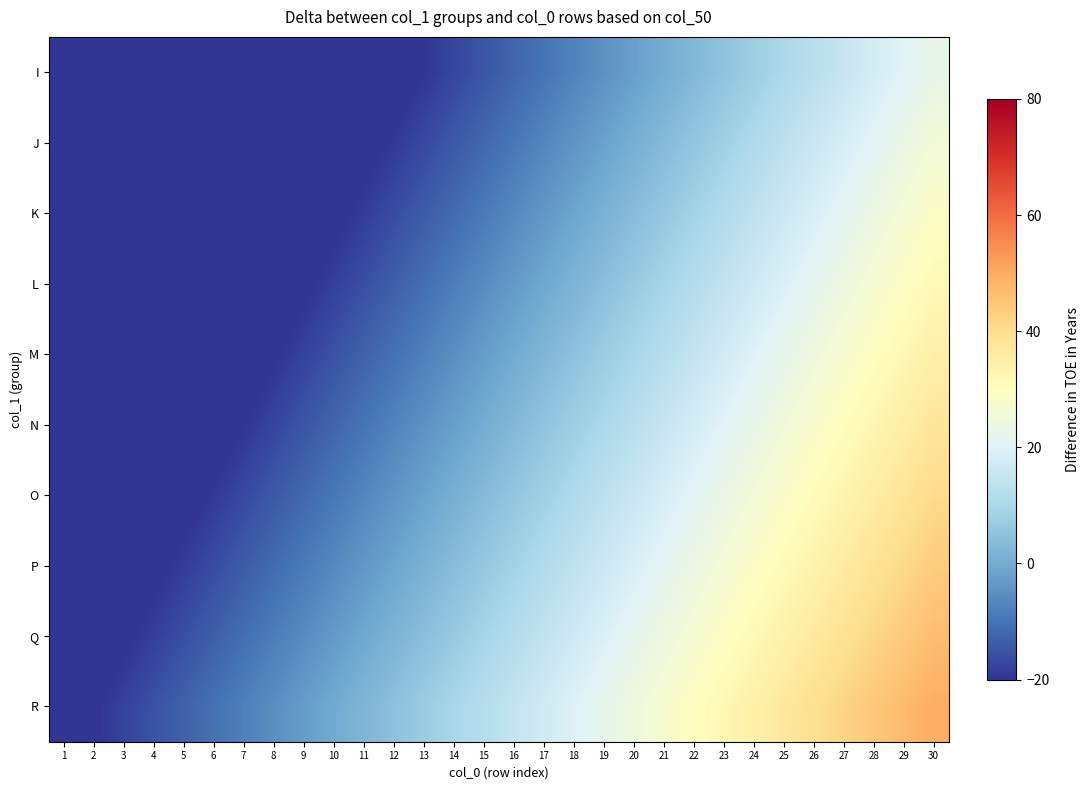

Reading left to right, list all the values displayed in this chart.

I: 1=-49.8	2=-47.2	3=-44.8	4=-42.2	5=-39.8	6=-37.2	7=-34.8	8=-32.2	9=-29.8	10=-27.2	11=-24.8	12=-22.2	13=-19.8	14=-17.2	15=-14.8	16=-12.2	17=-9.8	18=-7.2	19=-4.8	20=-2.2	21=0.2	22=2.8	23=5.2	24=7.8	25=10.2	26=12.8	27=15.2	28=17.8	29=20.2	30=22.8
J: 1=-46.8	2=-44.2	3=-41.8	4=-39.2	5=-36.8	6=-34.2	7=-31.8	8=-29.2	9=-26.8	10=-24.2	11=-21.8	12=-19.2	13=-16.8	14=-14.2	15=-11.8	16=-9.2	17=-6.8	18=-4.2	19=-1.8	20=0.8	21=3.2	22=5.8	23=8.2	24=10.8	25=13.2	26=15.8	27=18.2	28=20.8	29=23.2	30=25.8
K: 1=-43.8	2=-41.2	3=-38.8	4=-36.2	5=-33.8	6=-31.2	7=-28.8	8=-26.2	9=-23.8	10=-21.2	11=-18.8	12=-16.2	13=-13.8	14=-11.2	15=-8.8	16=-6.2	17=-3.8	18=-1.2	19=1.2	20=3.8	21=6.2	22=8.8	23=11.2	24=13.8	25=16.2	26=18.8	27=21.2	28=23.8	29=26.2	30=28.8
L: 1=-40.8	2=-38.2	3=-35.8	4=-33.2	5=-30.8	6=-28.2	7=-25.8	8=-23.2	9=-20.8	10=-18.2	11=-15.8	12=-13.2	13=-10.8	14=-8.2	15=-5.8	16=-3.2	17=-0.8	18=1.8	19=4.2	20=6.8	21=9.2	22=11.8	23=14.2	24=16.8	25=19.2	26=21.8	27=24.2	28=26.8	29=29.2	30=31.8
M: 1=-37.8	2=-35.2	3=-32.8	4=-30.2	5=-27.8	6=-25.2	7=-22.8	8=-20.2	9=-17.8	10=-15.2	11=-12.8	12=-10.2	13=-7.8	14=-5.2	15=-2.8	16=-0.2	17=2.2	18=4.8	19=7.2	20=9.8	21=12.2	22=14.8	23=17.2	24=19.8	25=22.2	26=24.8	27=27.2	28=29.8	29=32.2	30=34.8
N: 1=-34.8	2=-32.2	3=-29.8	4=-27.2	5=-24.8	6=-22.2	7=-19.8	8=-17.2	9=-14.8	10=-12.2	11=-9.8	12=-7.2	13=-4.8	14=-2.2	15=0.2	16=2.8	17=5.2	18=7.8	19=10.2	20=12.8	21=15.2	22=17.8	23=20.2	24=22.8	25=25.2	26=27.8	27=30.2	28=32.8	29=35.2	30=37.8
O: 1=-31.8	2=-29.2	3=-26.8	4=-24.2	5=-21.8	6=-19.2	7=-16.8	8=-14.2	9=-11.8	10=-9.2	11=-6.8	12=-4.2	13=-1.8	14=0.8	15=3.2	16=5.8	17=8.2	18=10.8	19=13.2	20=15.8	21=18.2	22=20.8	23=23.2	24=25.8	25=28.2	26=30.8	27=33.2	28=35.8	29=38.2	30=40.8
P: 1=-28.8	2=-26.2	3=-23.8	4=-21.2	5=-18.8	6=-16.2	7=-13.8	8=-11.2	9=-8.8	10=-6.2	11=-3.8	12=-1.2	13=1.2	14=3.8	15=6.2	16=8.8	17=11.2	18=13.8	19=16.2	20=18.8	21=21.2	22=23.8	23=26.2	24=28.8	25=31.2	26=33.8	27=36.2	28=38.8	29=41.2	30=43.8
Q: 1=-25.8	2=-23.2	3=-20.8	4=-18.2	5=-15.8	6=-13.2	7=-10.8	8=-8.2	9=-5.8	10=-3.2	11=-0.8	12=1.8	13=4.2	14=6.8	15=9.2	16=11.8	17=14.2	18=16.8	19=19.2	20=21.8	21=24.2	22=26.8	23=29.2	24=31.8	25=34.2	26=36.8	27=39.2	28=41.8	29=44.2	30=46.8
R: 1=-22.8	2=-20.2	3=-17.8	4=-15.2	5=-12.8	6=-10.2	7=-7.8	8=-5.2	9=-2.8	10=-0.2	11=2.2	12=4.8	13=7.2	14=9.8	15=12.2	16=14.8	17=17.2	18=19.8	19=22.2	20=24.8	21=27.2	22=29.8	23=32.2	24=34.8	25=37.2	26=39.8	27=42.2	28=44.8	29=47.2	30=49.8